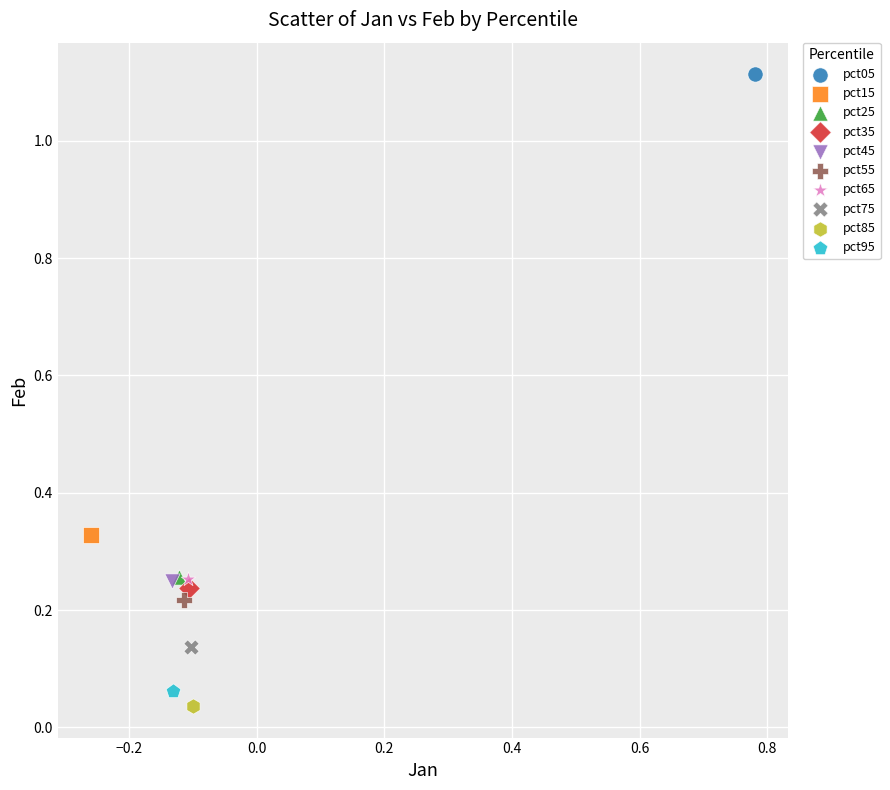

Which series reaches the minimum Y coordinate?

pct85